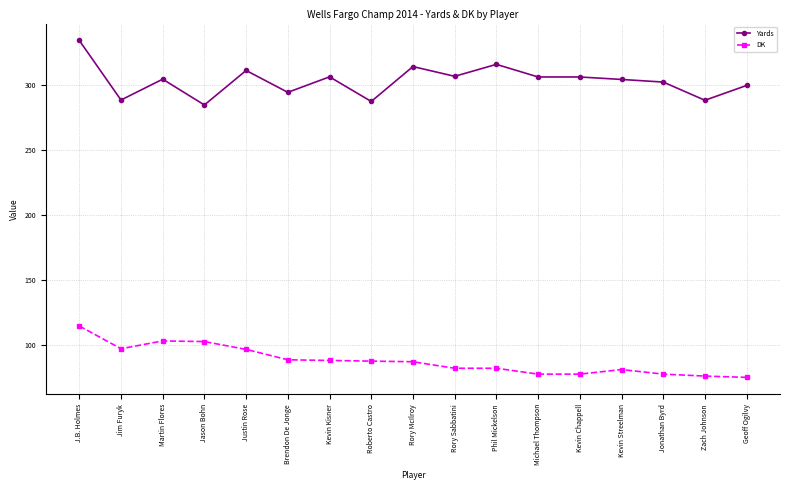

The value of Yards at Rory McIlroy is 313.8. True or false?

True